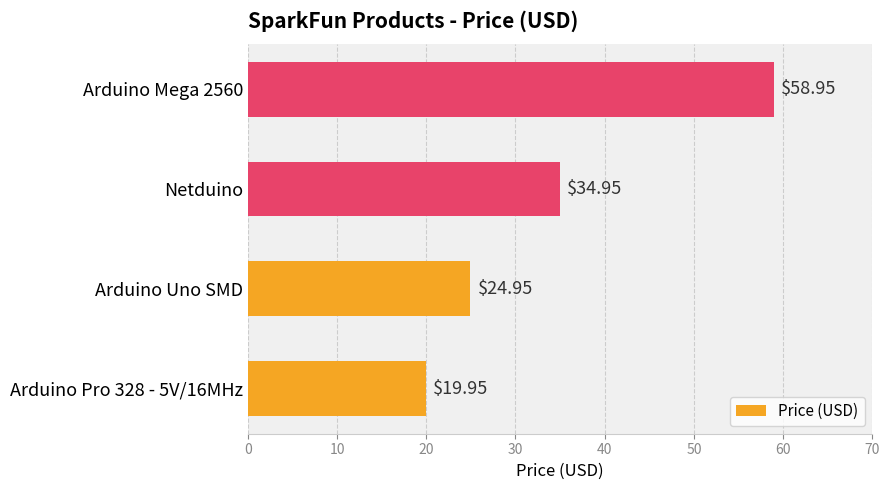

Where is the data nearest to the value 39?

Netduino